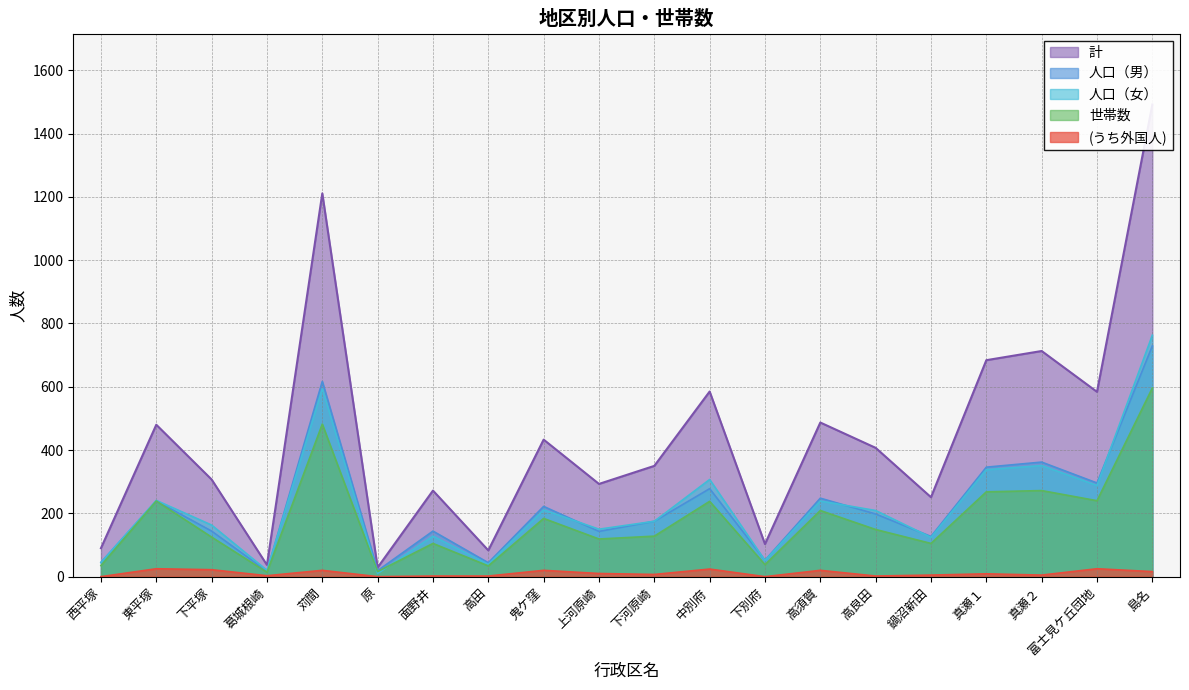

Read the (うち外国人) value at 苅間, to the nearest 5.

20